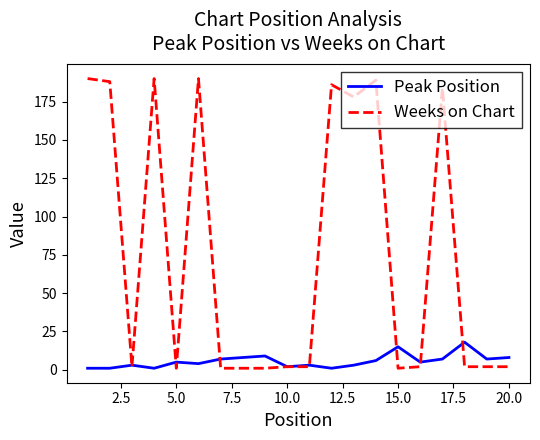

How many lines are shown in the chart?

2